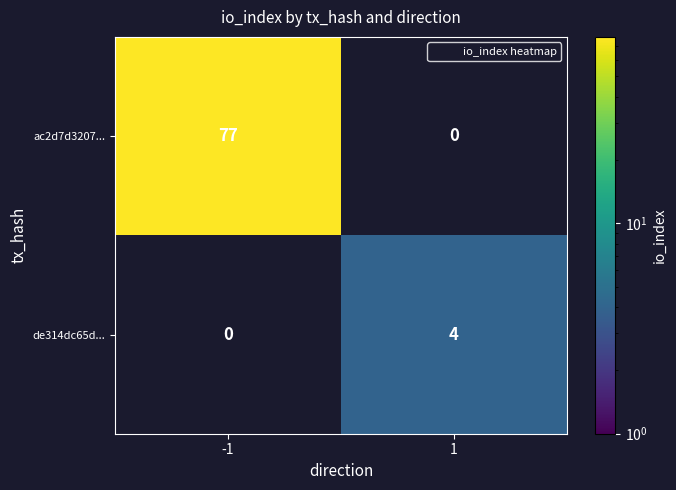

At which label is ac2d7d3207... closest to 77?

-1